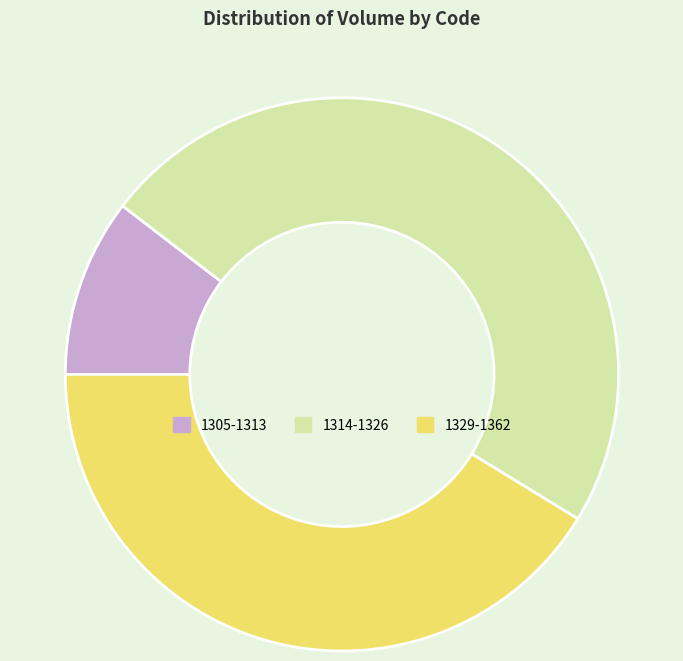

Rank the categories by value from lowest to highest.

1305-1313, 1329-1362, 1314-1326